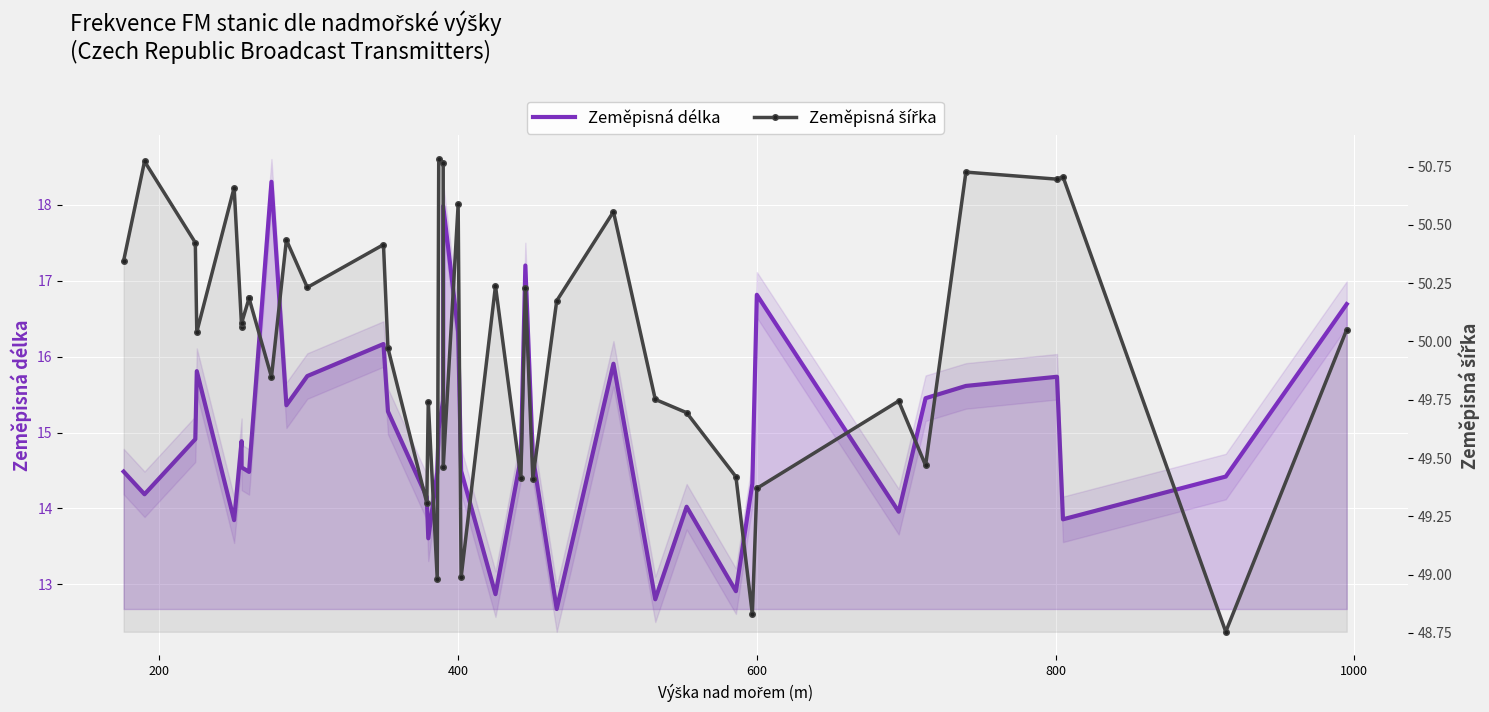

At how many categories does at least one series exceed 20?

40